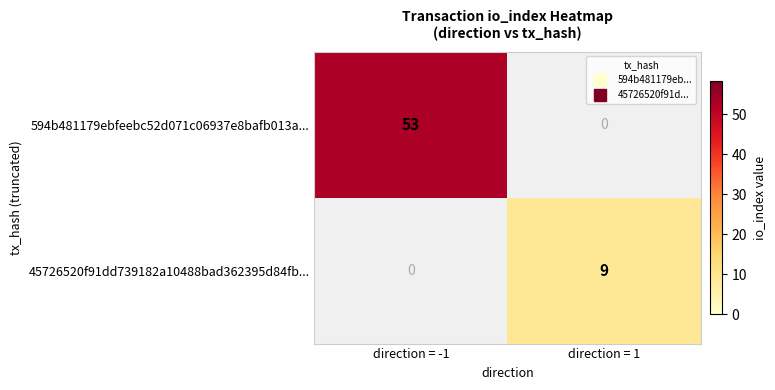

How many positive values does the 45726520f91dd739182a10488bad362395d84fb... series have?

1